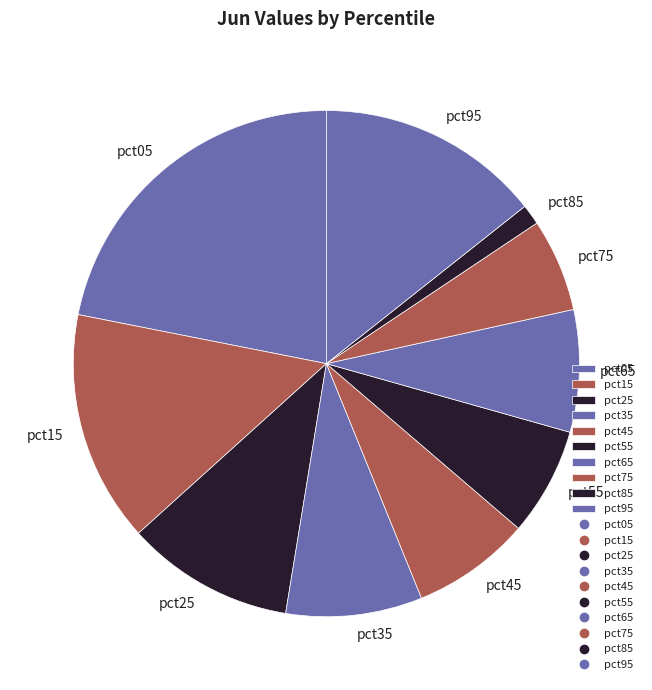

Is the sum of pct95 and pct85 greater than half?

No